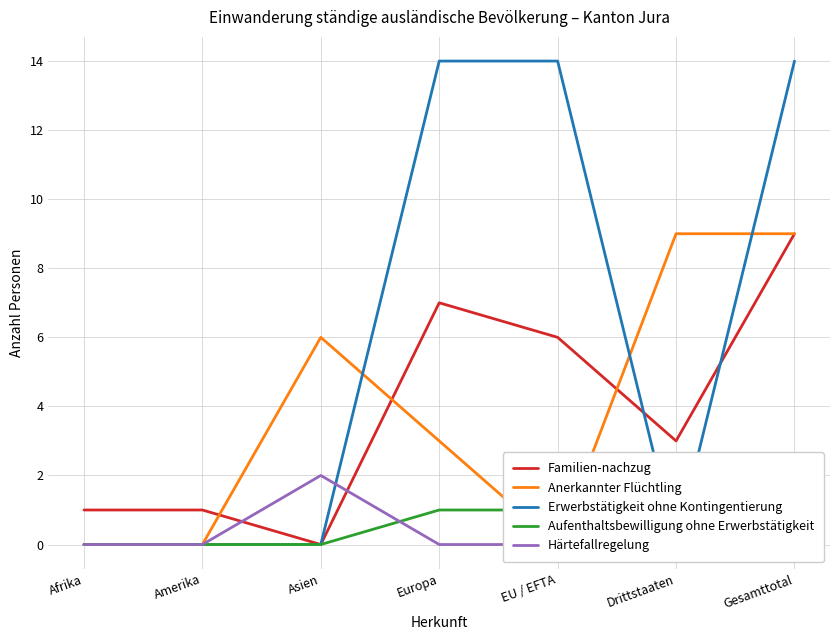

What are all the series names shown in the legend?

Familien-nachzug, Anerkannter Flüchtling, Erwerbstätigkeit ohne Kontingentierung, Aufenthaltsbewilligung ohne Erwerbstätigkeit, Härtefallregelung